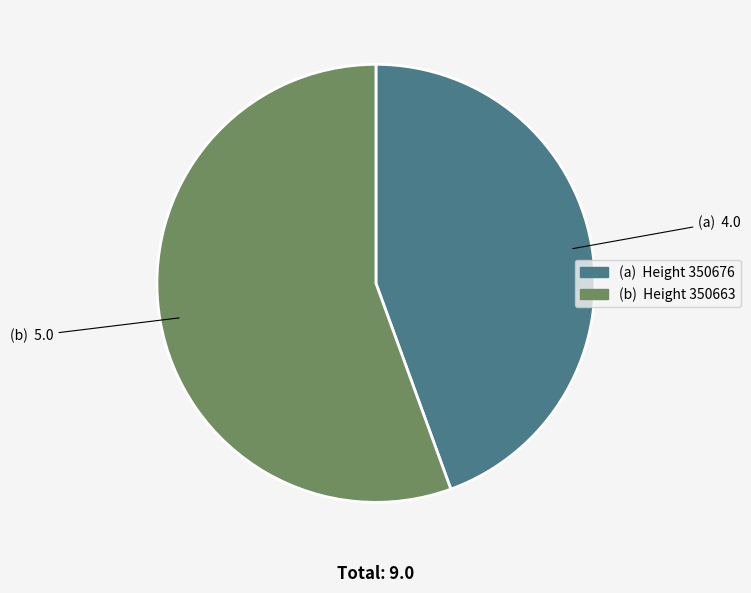

Does any single category account for the majority?

Yes